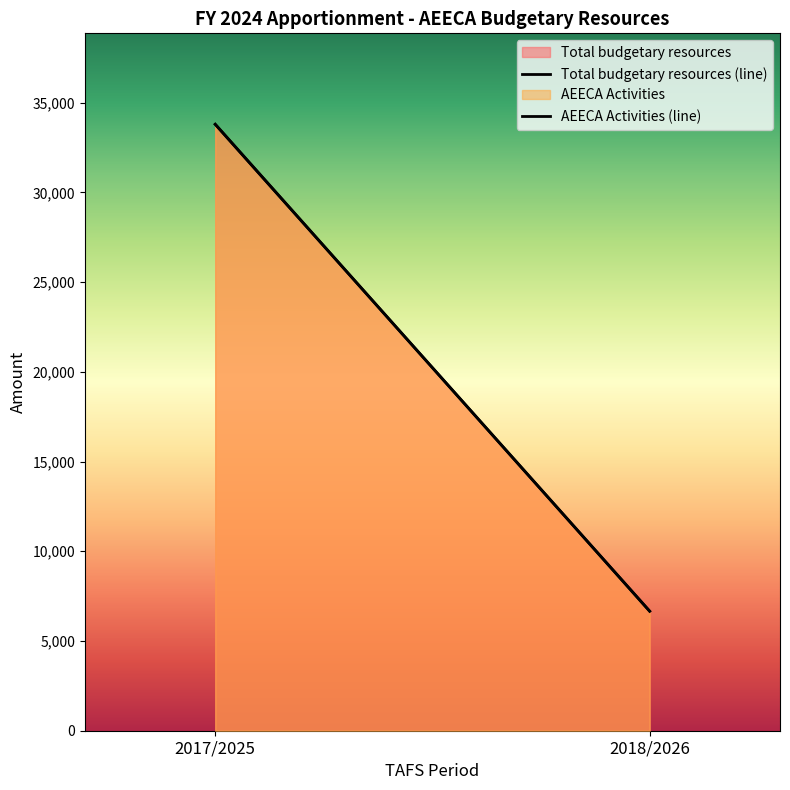

Does the chart display data point markers on the line(s)?

No